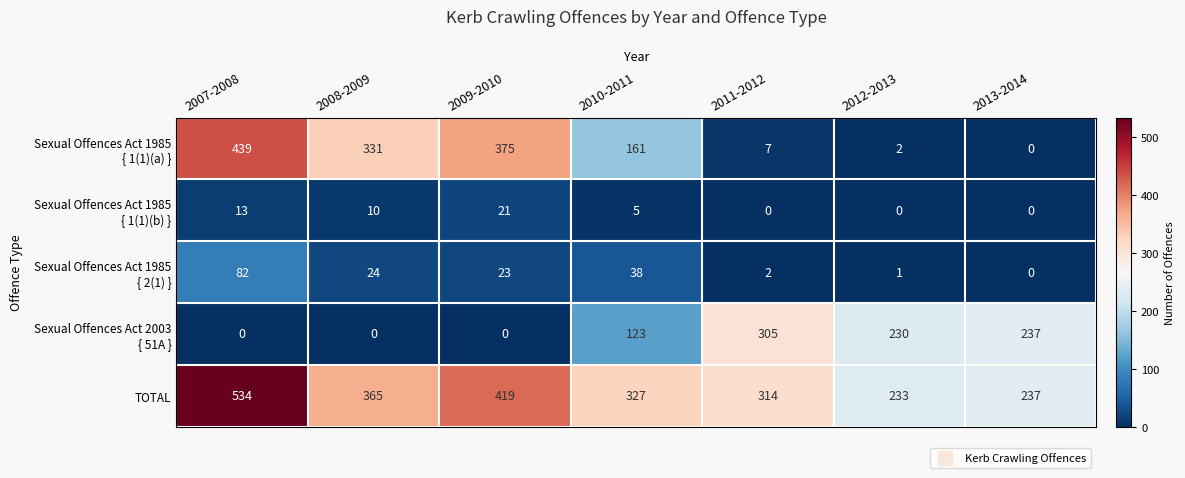

What is the difference between the maximum and minimum values in the TOTAL series?

301